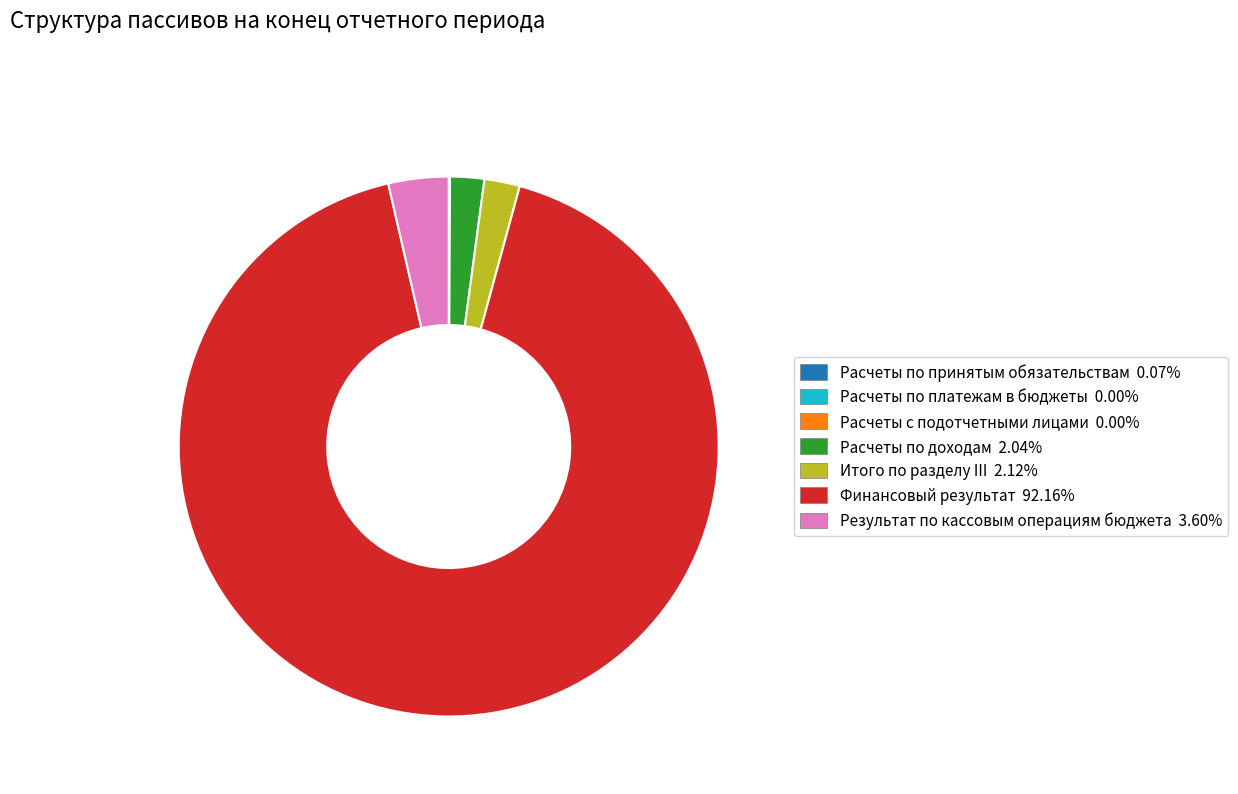

What is the ratio of the value at Расчеты по доходам to the value at Результат по кассовым операциям бюджета?

0.6